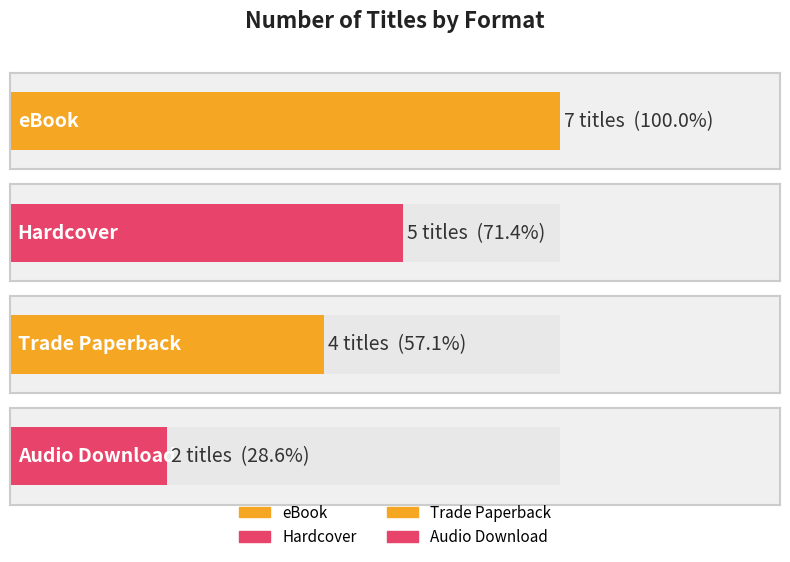

What is the change in value from Hardcover to Trade Paperback?

-1